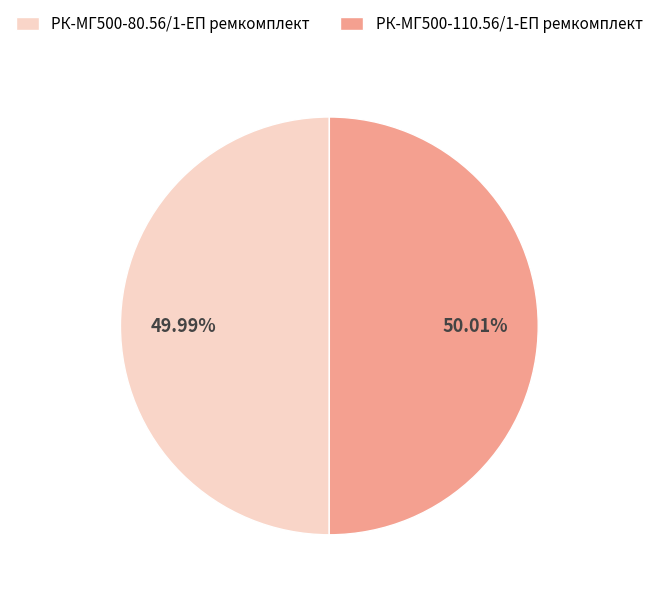

Approximately how many times larger is the value at РК-МГ500-110.56/1-ЕП ремкомплект compared to РК-МГ500-80.56/1-ЕП ремкомплект?

1.0